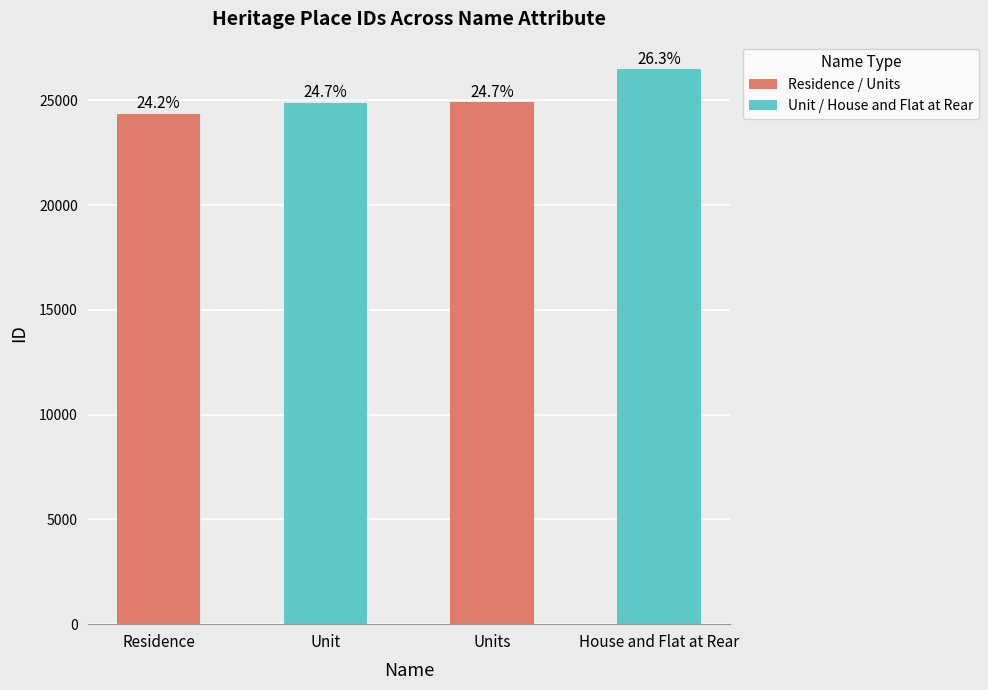

What is the greatest value displayed?

26481